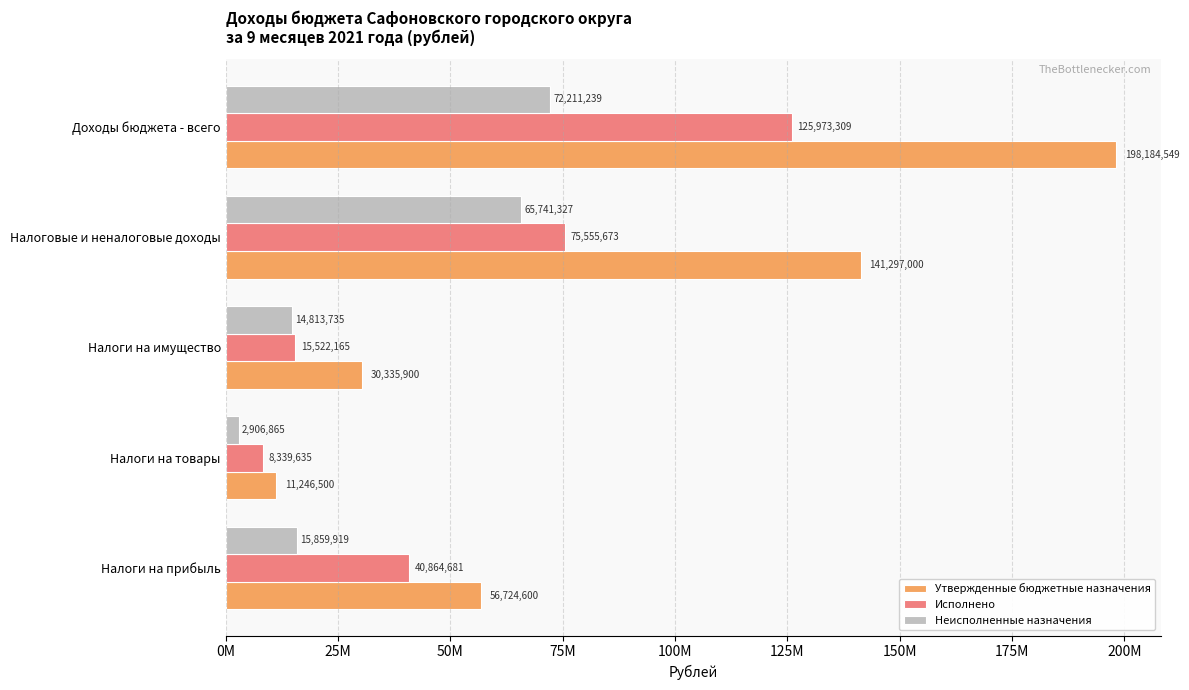

What are all the series names shown in the legend?

Утвержденные бюджетные назначения, Исполнено, Неисполненные назначения